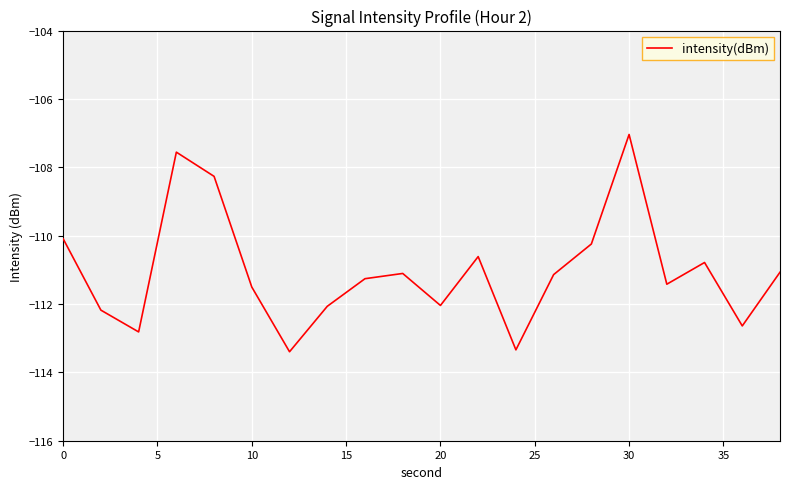

What is the smallest value displayed?

-113.4